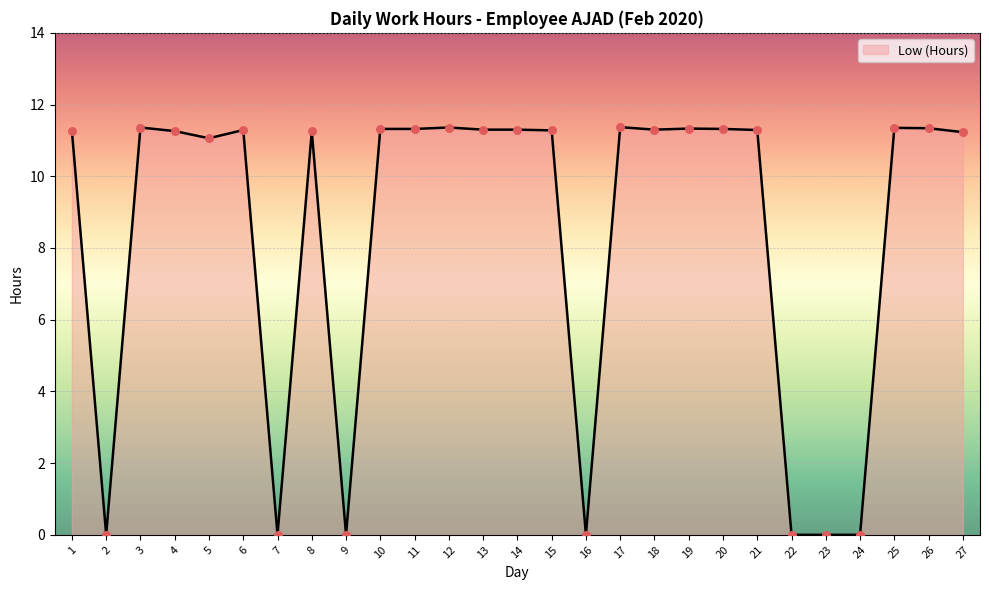

What is the change in value from 10 to 23?

-11.3